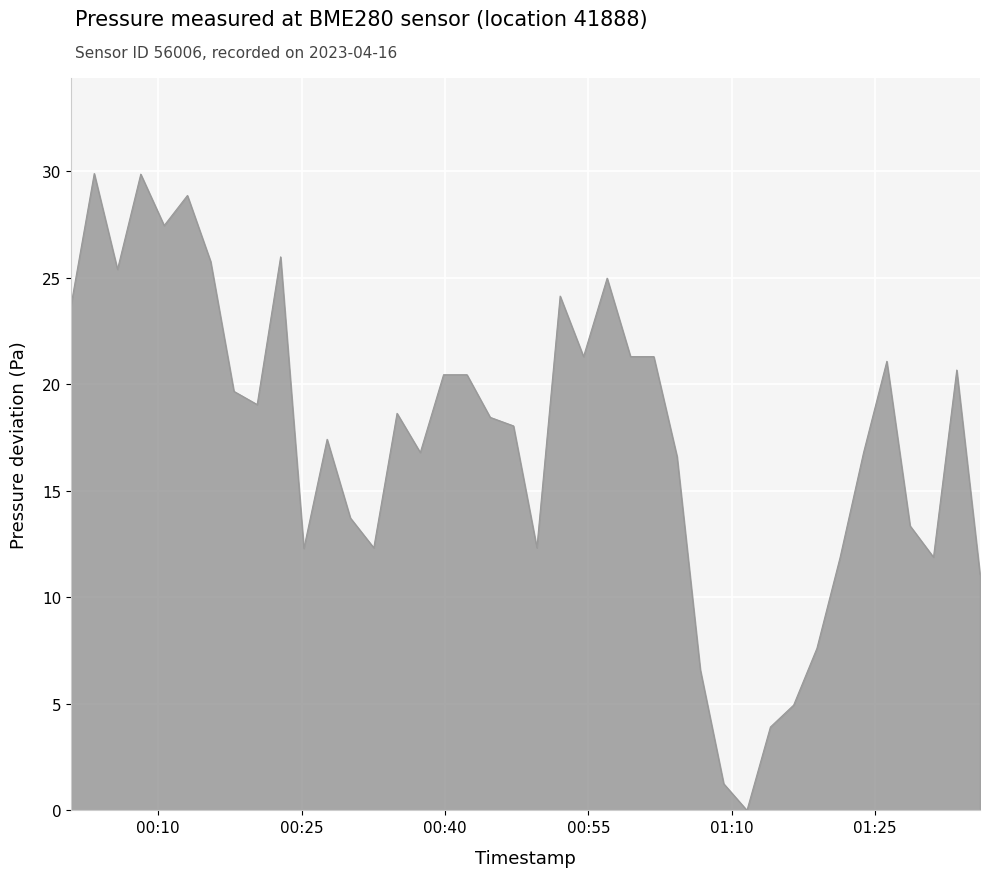

What is the greatest value displayed?

29.9